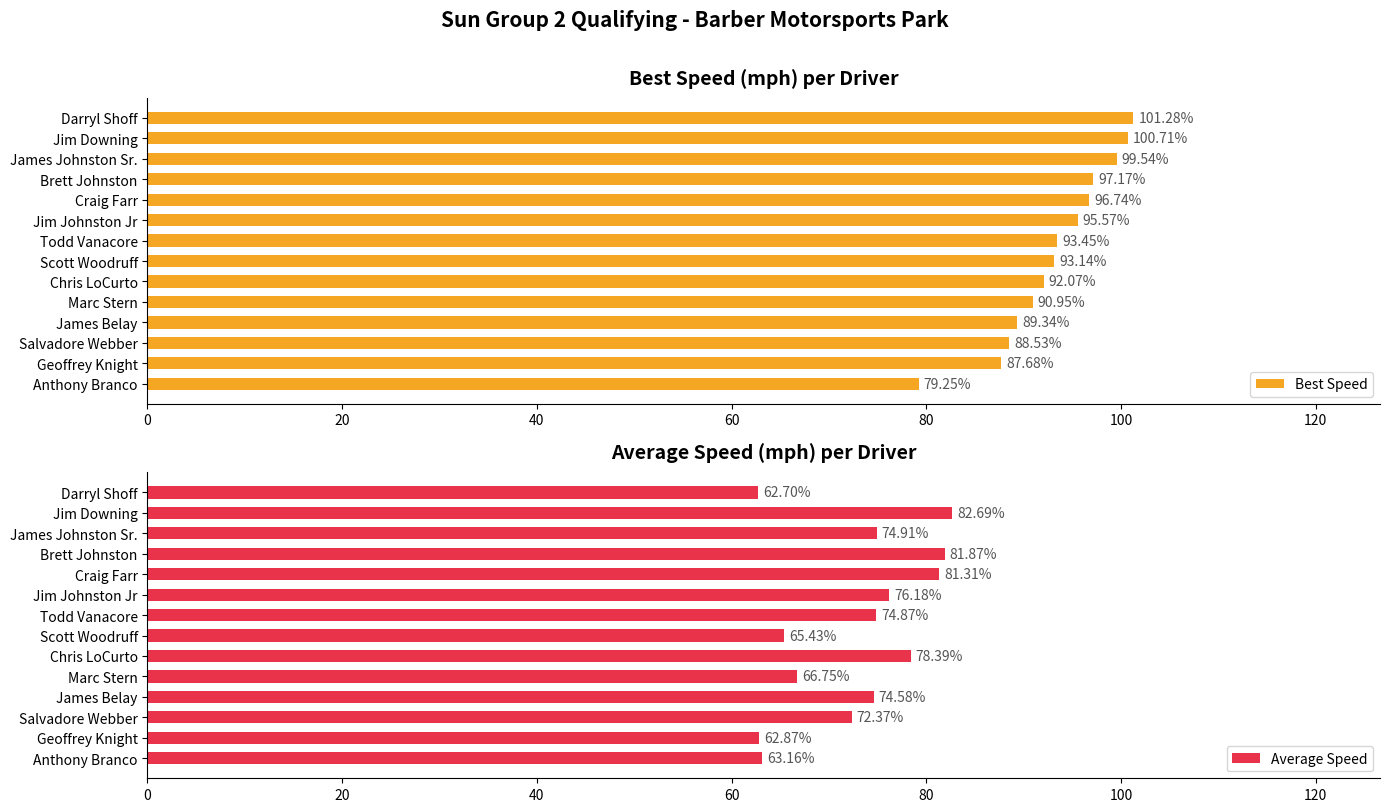

How many data points in Average Speed are above 74?

8